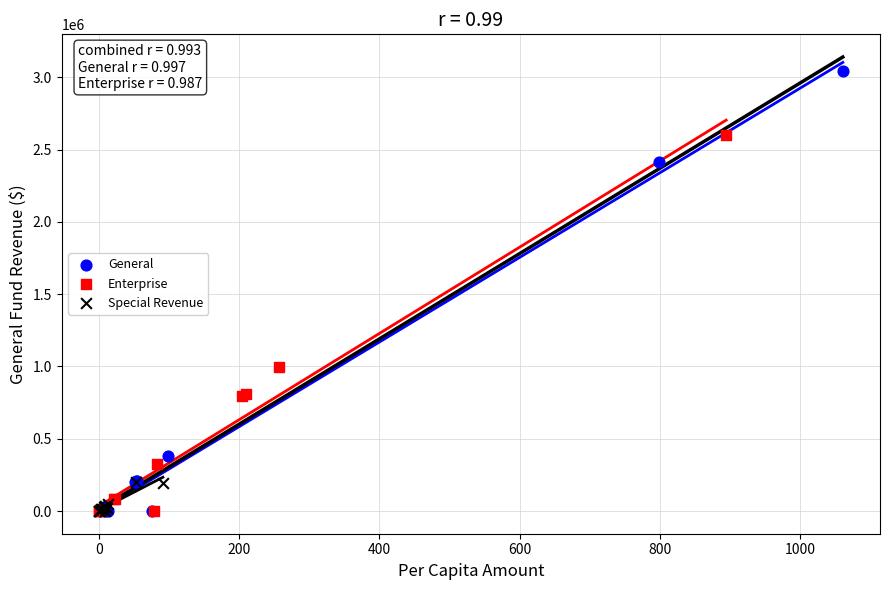

Which series contains the highest Y value?

General